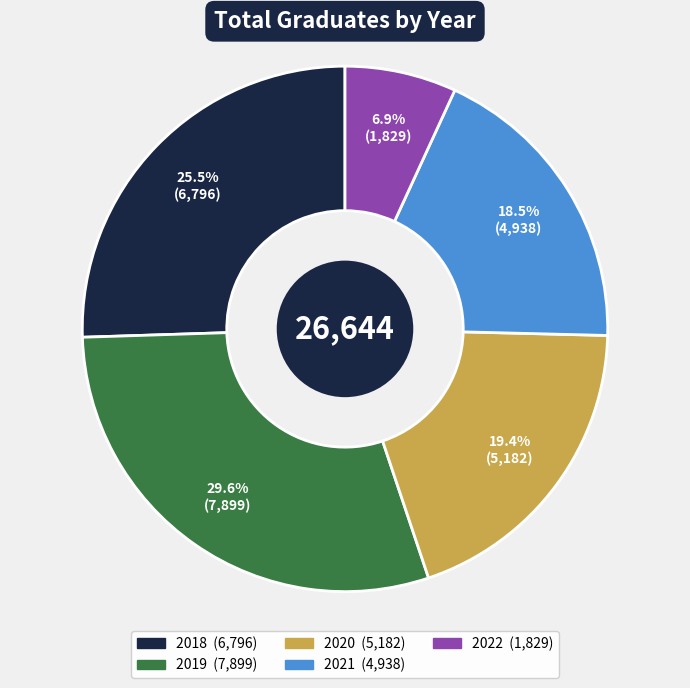

Count the number of slices in the pie.

5